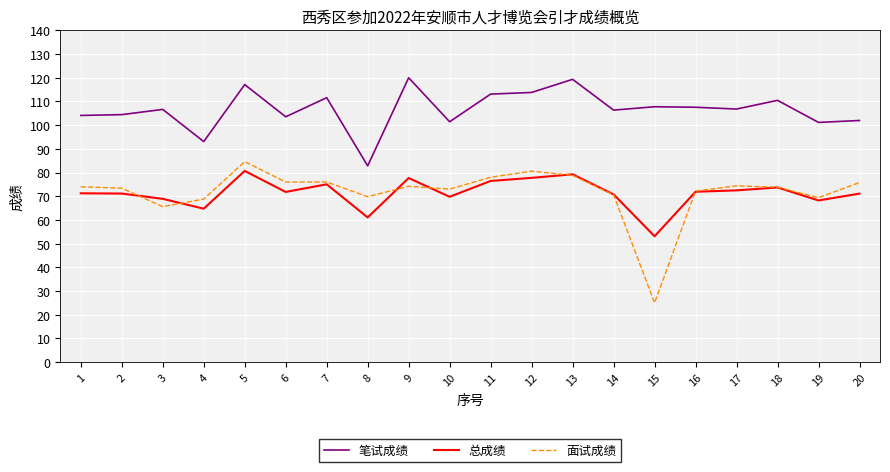

True or false: 总成绩 has a value of 112.6 at 2.

False